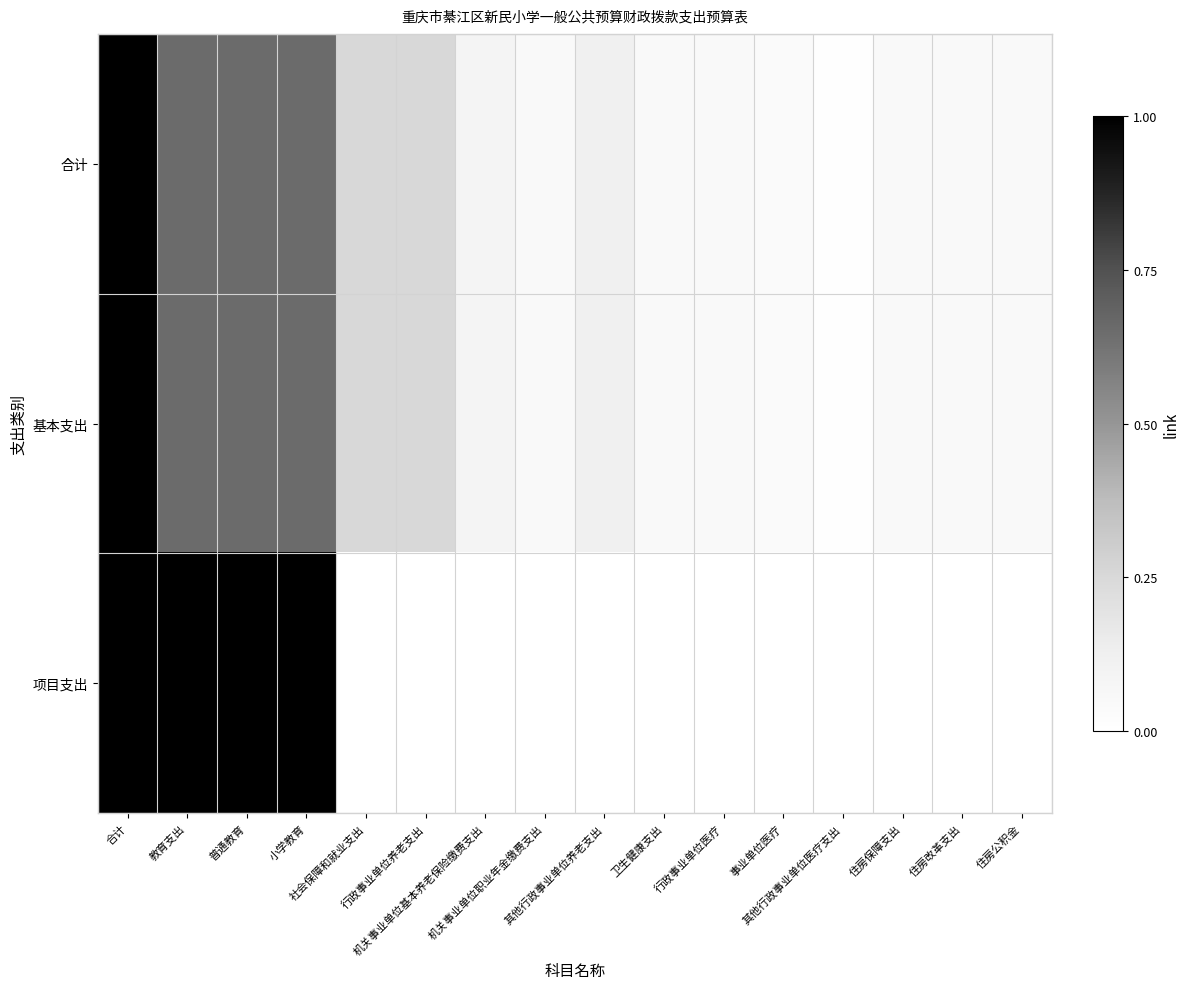

What is the total value across all series at 机关事业单位职业年金缴费支出?

0.1